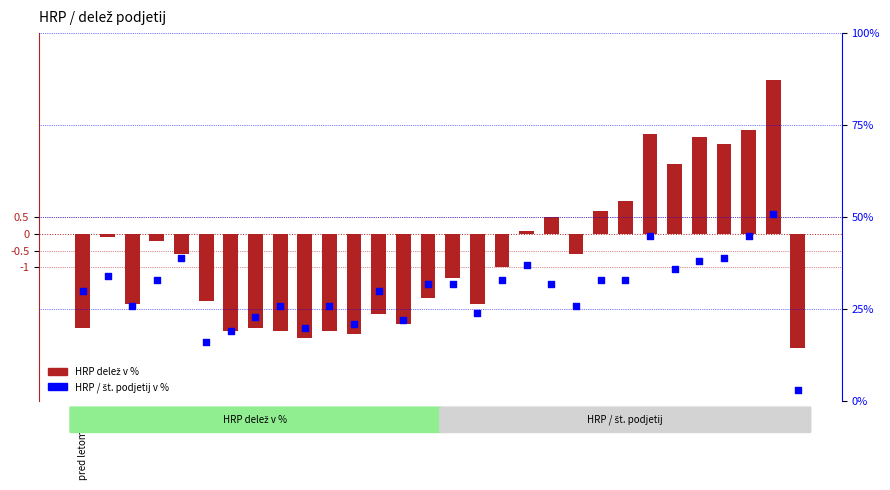

What are all the series names shown in the legend?

HRP delež v %, HRP / št. podjetij v %